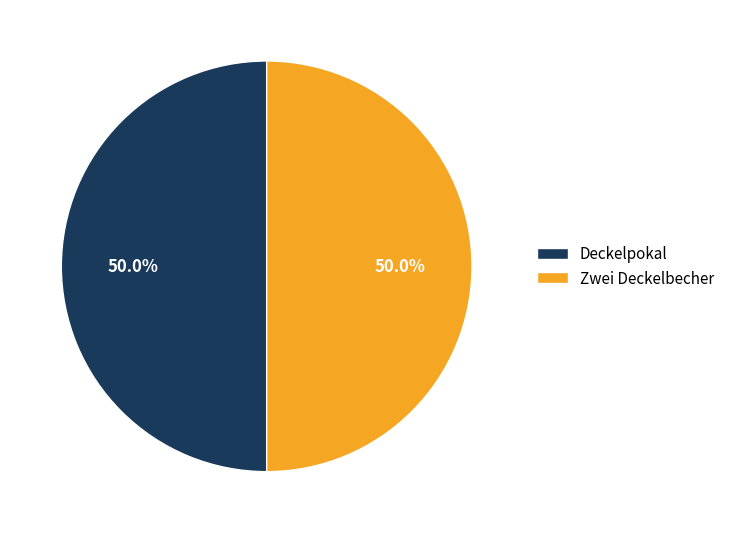

What is the ratio of the value at Zwei Deckelbecher to the value at Deckelpokal?

1.0